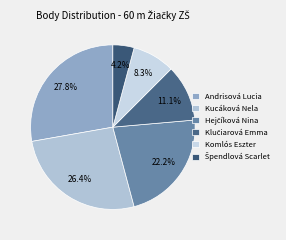

What percentage is the Komlós Eszter slice, to the nearest percent?

8%